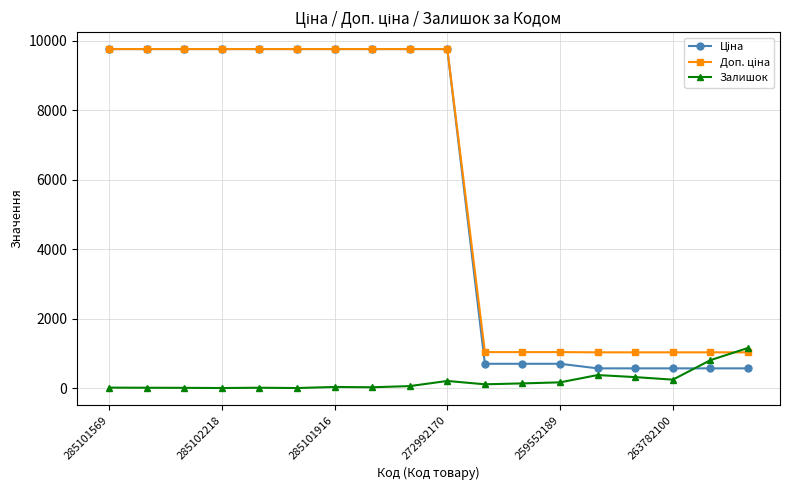

What is the difference between the second highest and second lowest values in the Залишок series?

802.0